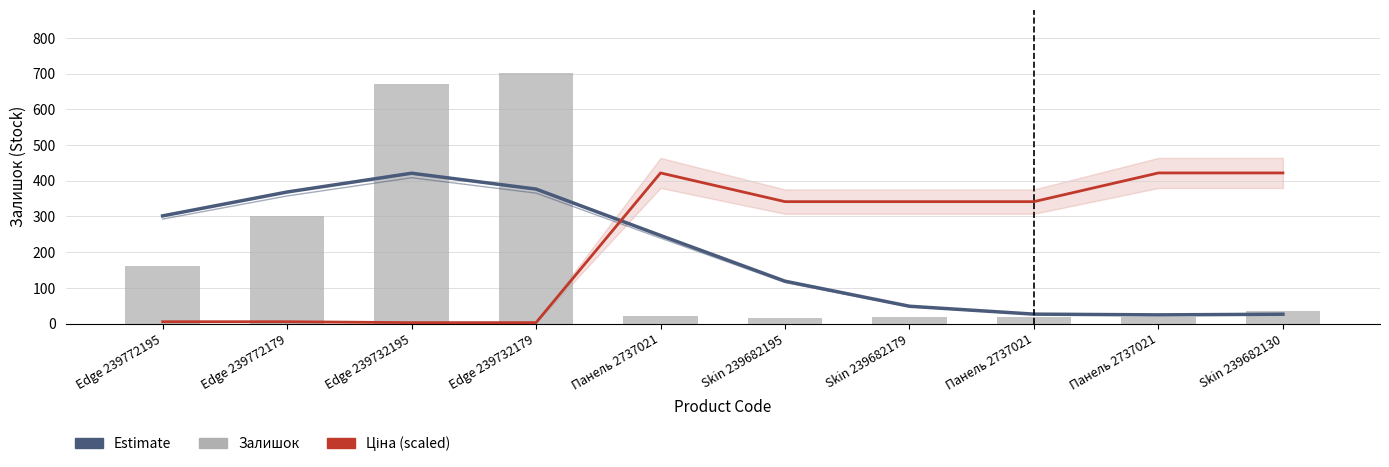

Does the chart contain stacked bars?

No